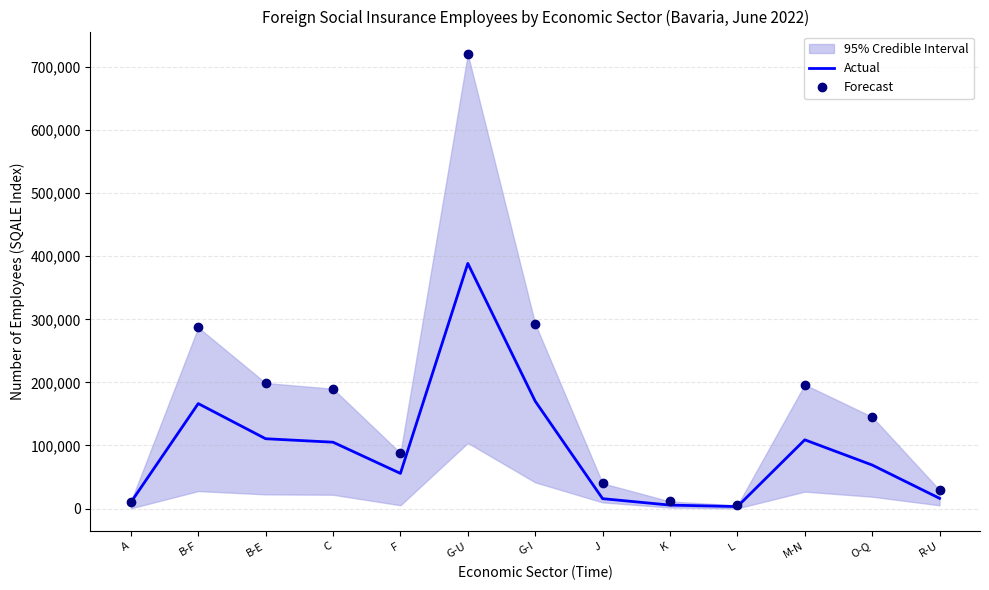

What is the difference between the second highest and second lowest values in the Forecast series?

281951